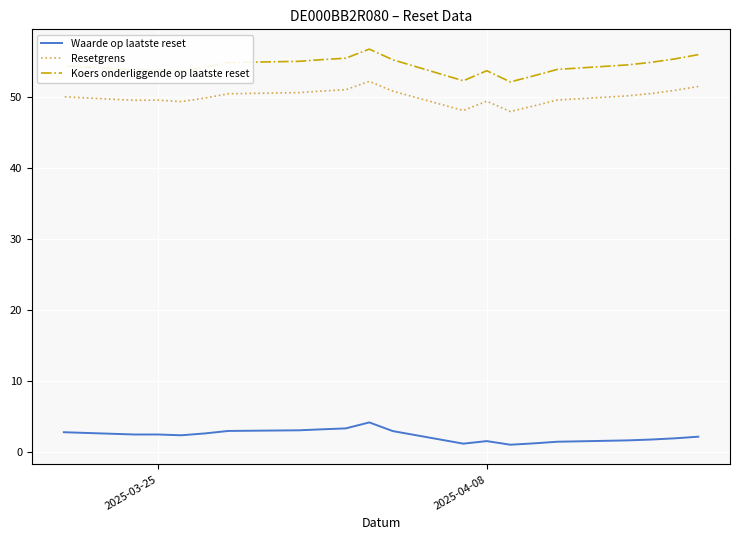

Is it true that Resetgrens equals 20.8 at 14?

False